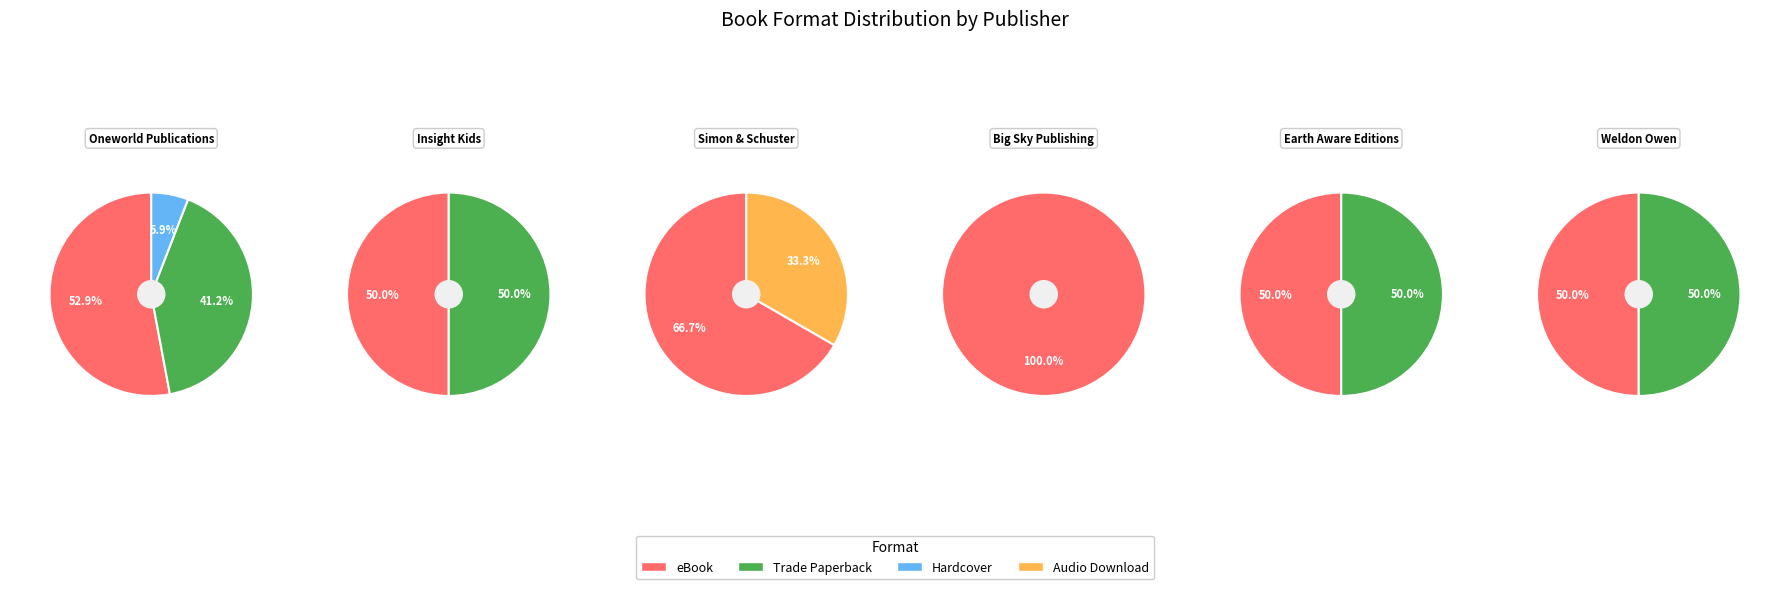

Approximately how many times larger is the value at eBook compared to Audio Download?

12.5